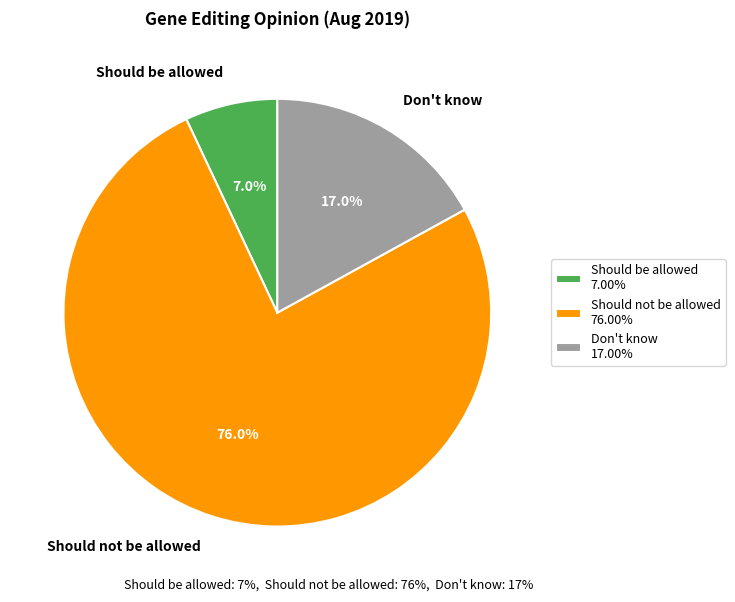

How many slices are in this pie chart?

3